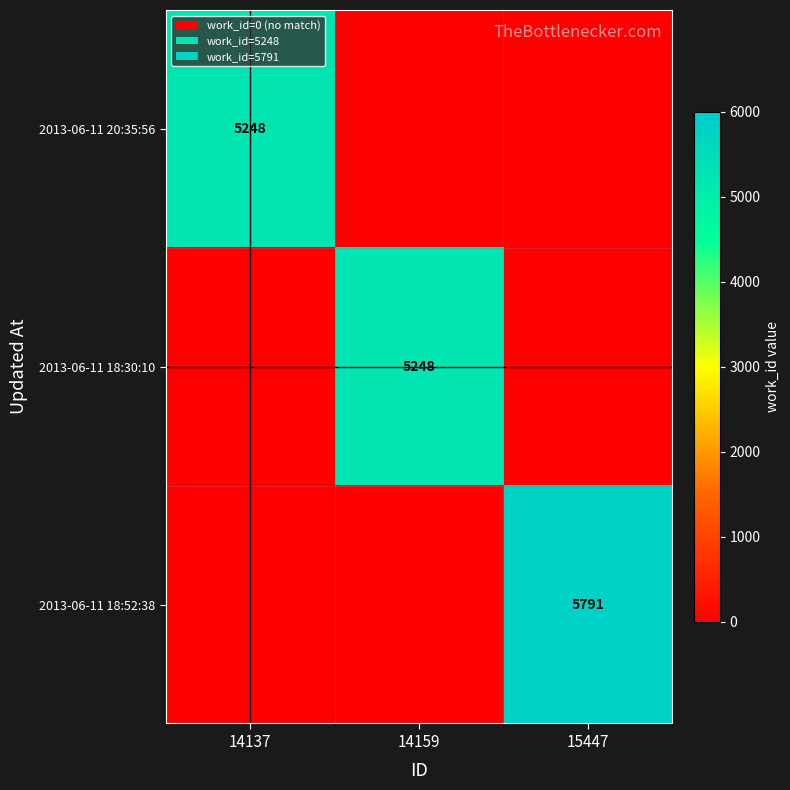

The value of 2013-06-11 18:30:10 at 14159 is 1714. True or false?

False